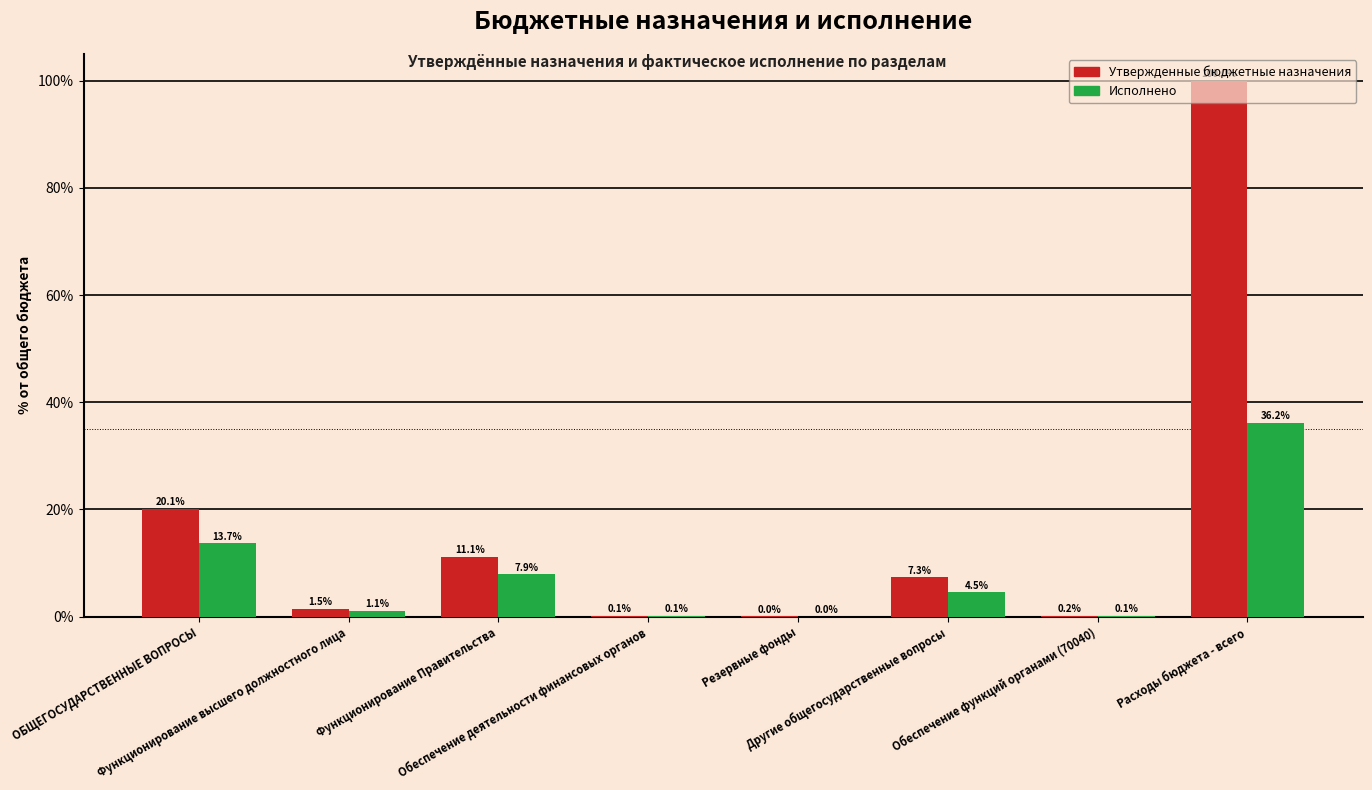

Which category has the highest value across all series?

Расходы бюджета - всего